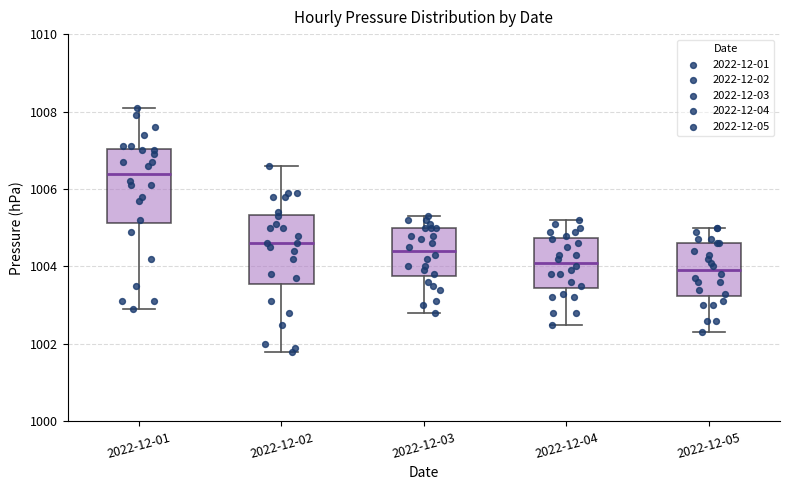

Reading left to right, read every box against the y-axis: the position of its median line, the range the box covers, and the ends of its whiskers. The values are not printed on the chart, so give them approximately, as read against the axis.

2022-12-01: median 1006.4, box 1005.2 to 1007.0, whiskers 1003.0 to 1008.2
2022-12-02: median 1004.6, box 1003.6 to 1005.4, whiskers 1001.8 to 1006.6
2022-12-03: median 1004.4, box 1003.8 to 1005.0, whiskers 1002.8 to 1005.4
2022-12-04: median 1004.2, box 1003.4 to 1004.8, whiskers 1002.6 to 1005.2
2022-12-05: median 1004.0, box 1003.2 to 1004.6, whiskers 1002.4 to 1005.0